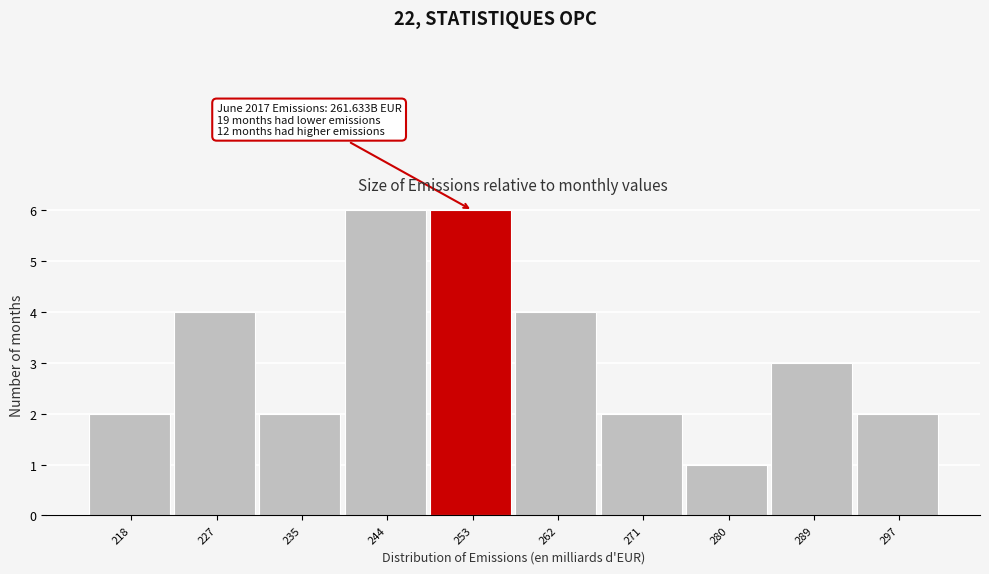

Reading left to right, extract all data points from this chart.

2	4	2	6	6	4	2	1	3	2